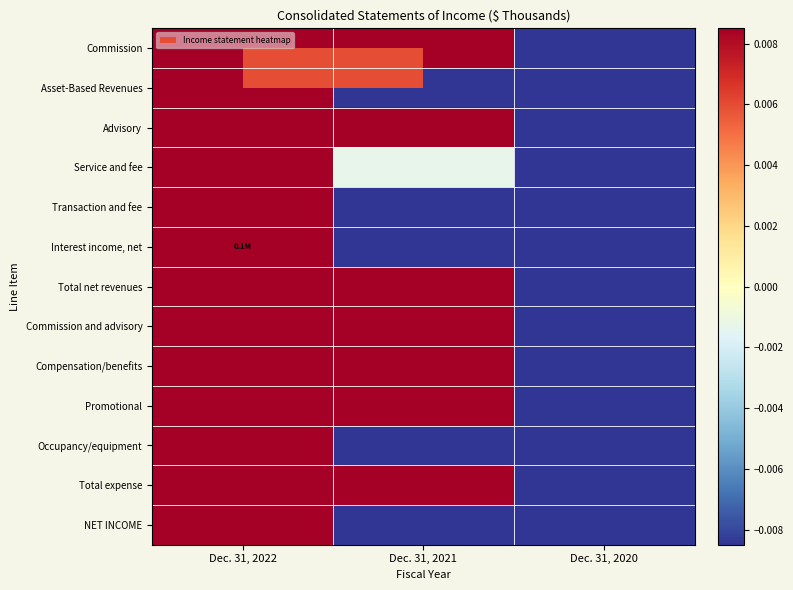

Rank the series at Dec. 31, 2020 from lowest to highest value.

Interest income, net, Advisory, Promotional, Commission and advisory, Total expense, Asset-Based Revenues, Total net revenues, NET INCOME, Compensation/benefits, Commission, Service and fee, Occupancy/equipment, Transaction and fee